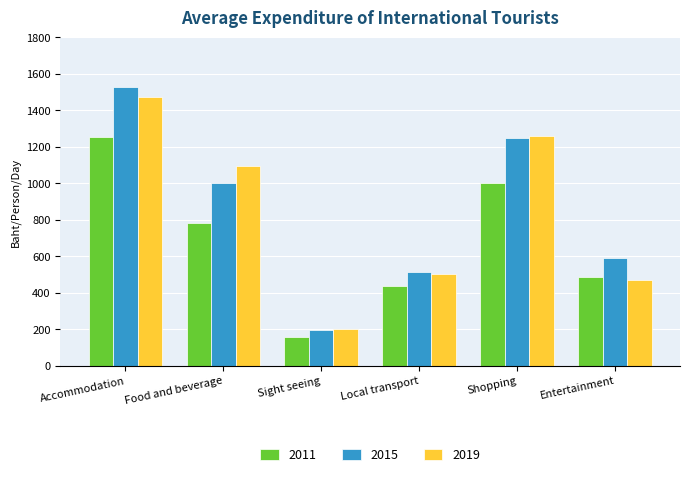

Which series has the largest range (max minus min)?

2015